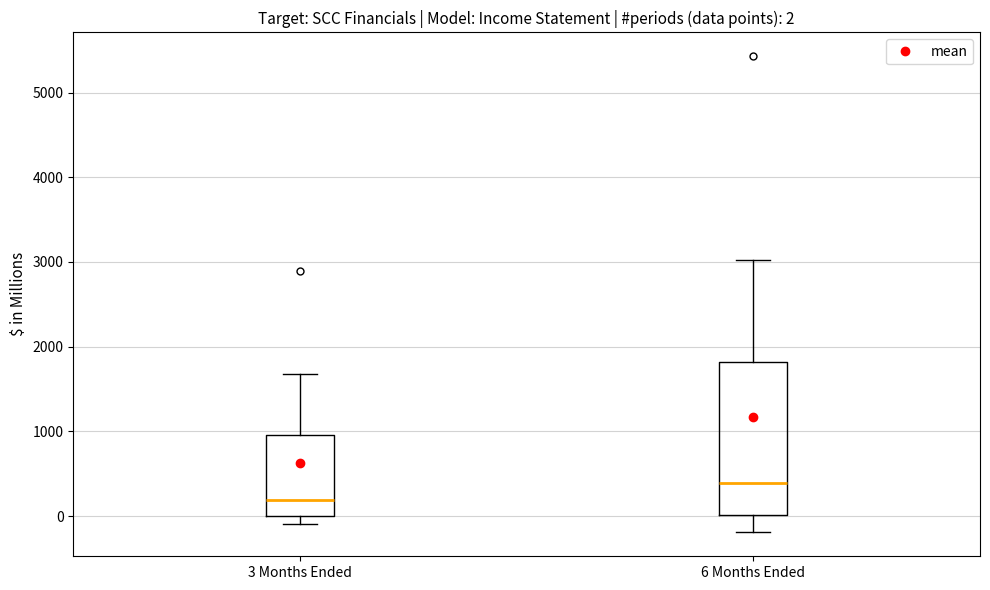

Which box is the tallest, from its lower edge to its upper edge?

6 Months Ended